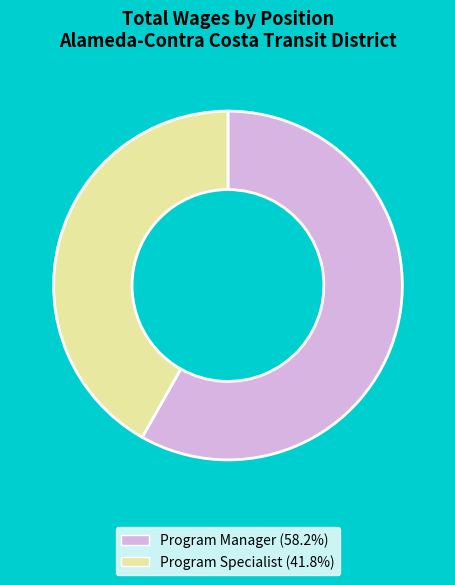

What is the smallest slice in the pie chart?

Program Specialist